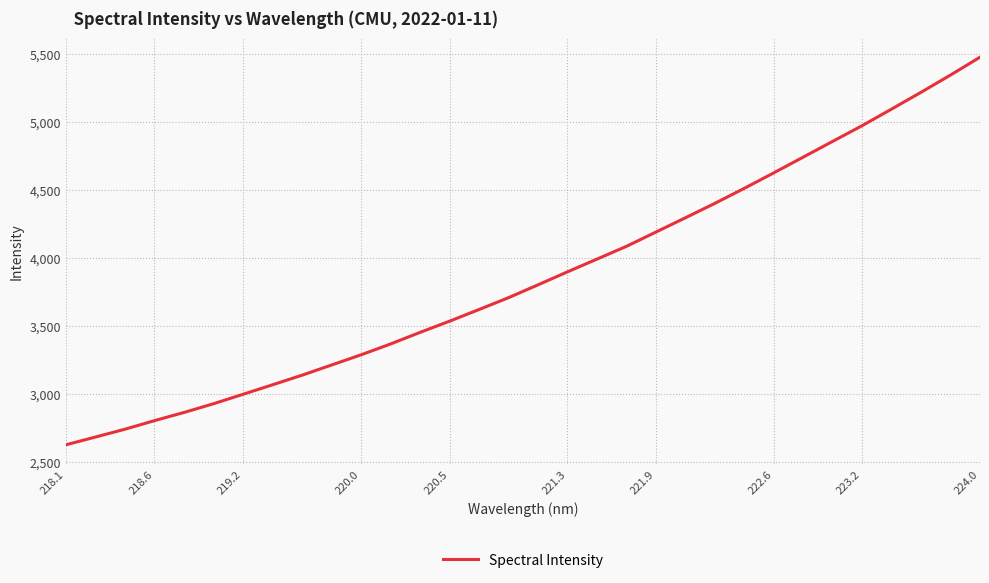

What is the minimum value shown in the chart?

2626.2